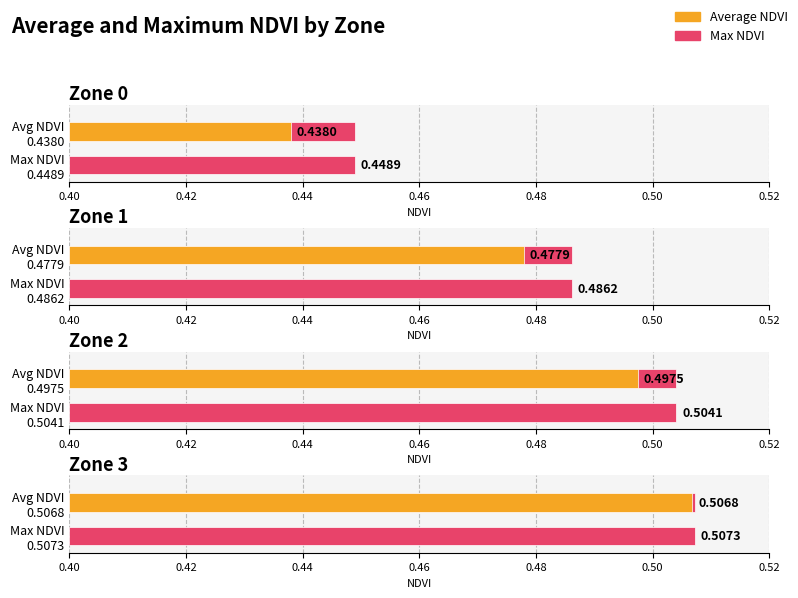

What is the value of the Average NDVI bar at the 2nd from the left?

0.5